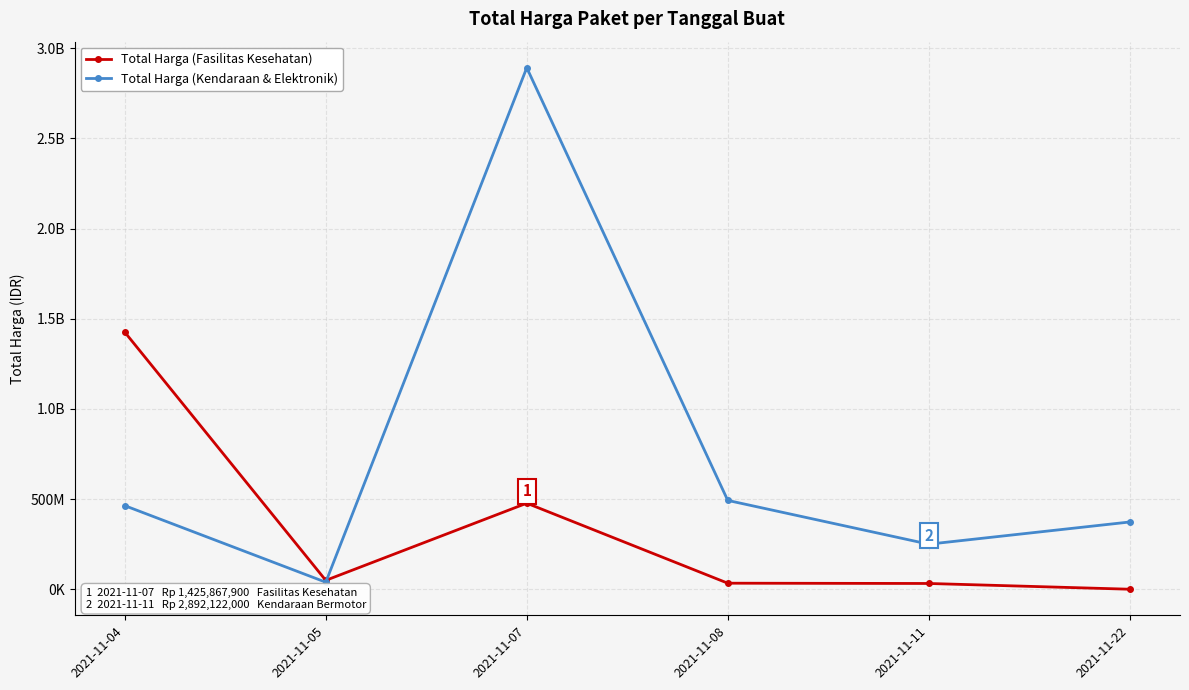

True or false: Total Harga (Fasilitas Kesehatan) has a value of 798162441 at 2021-11-04.

False